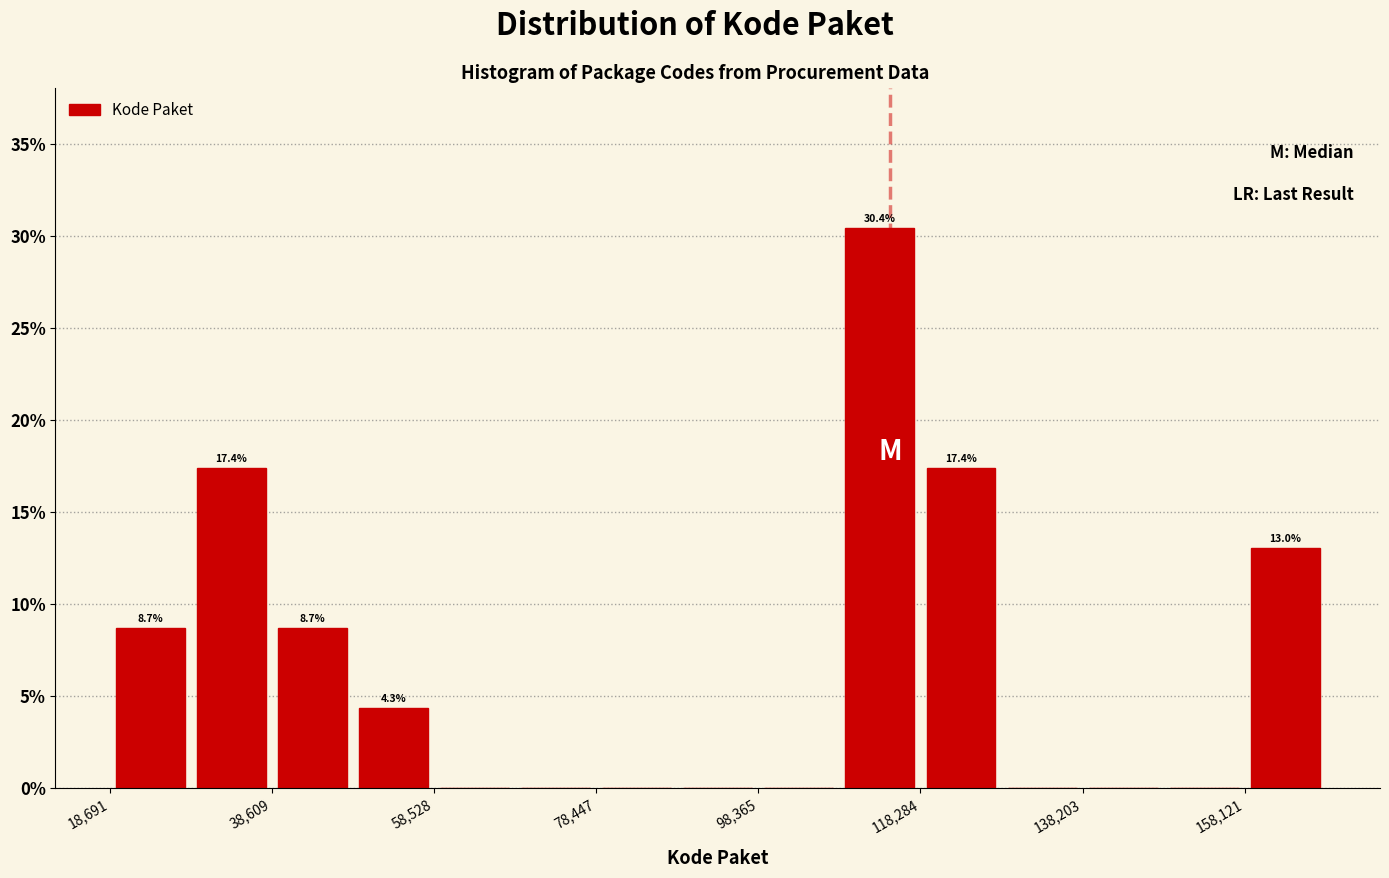

Which range on the x-axis has the tallest bar?

108000 to 118000